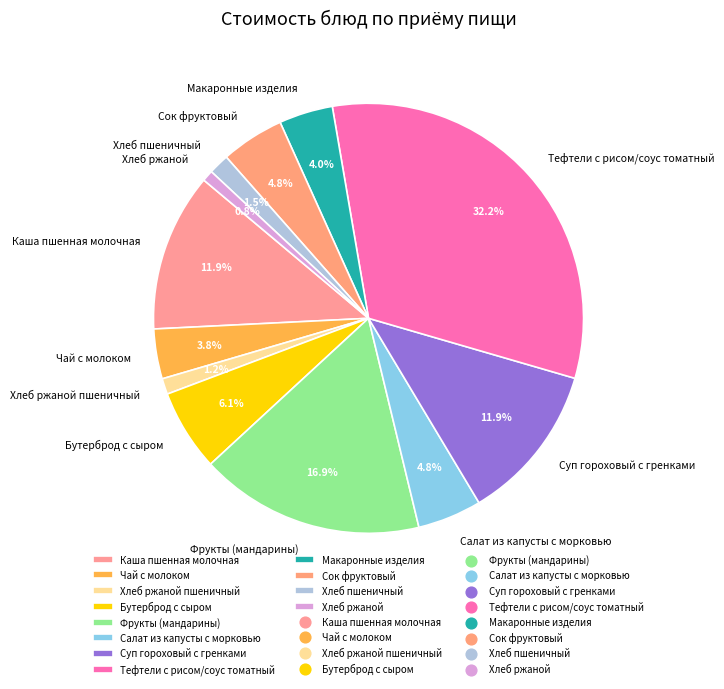

Which has a higher value, Чай с молоком or Хлеб ржаной?

Чай с молоком